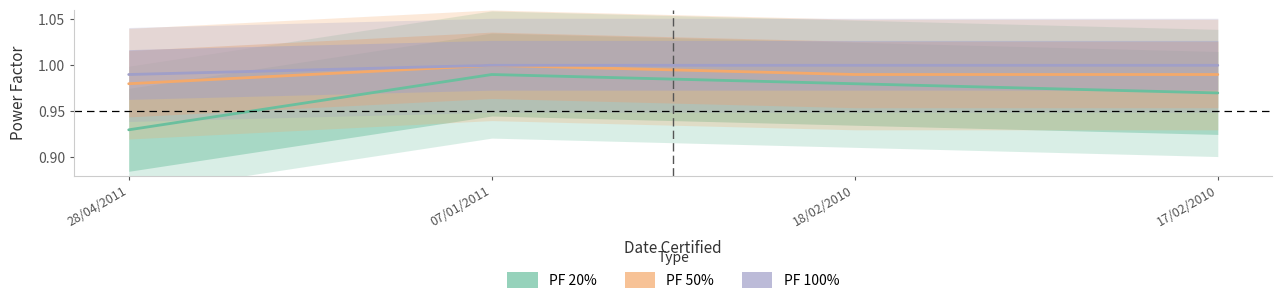

Does the chart display data point markers on the line(s)?

No